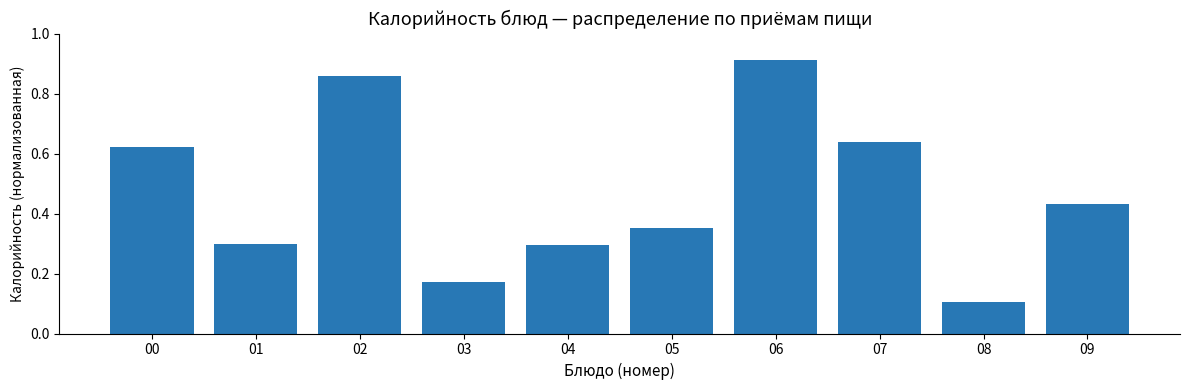

What is the minimum value shown in the chart?

0.1